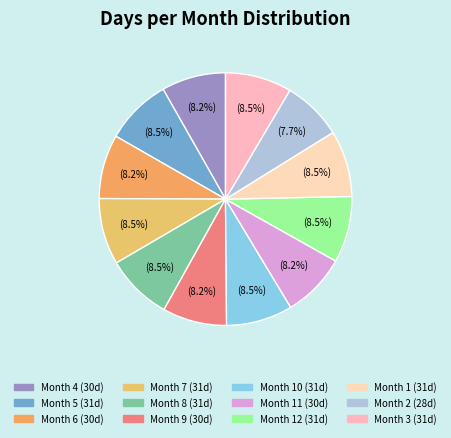

Which slice is the largest?

5